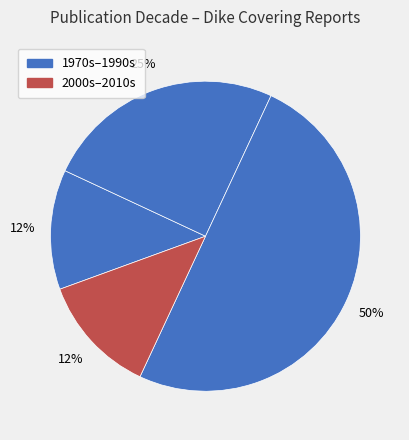

Count the number of slices in the pie.

4